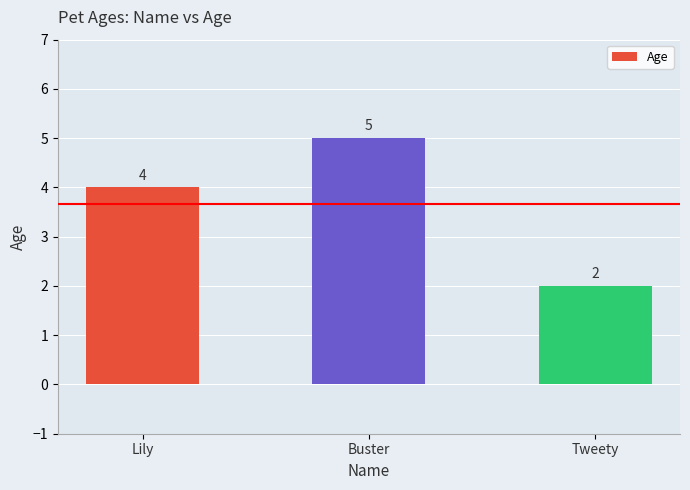

The value at Buster is 5. True or false?

True